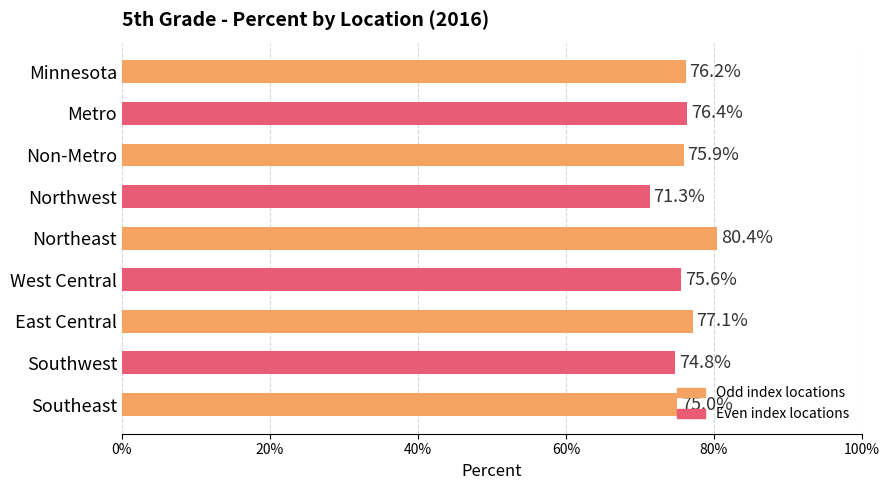

Are the bars horizontal?

Yes